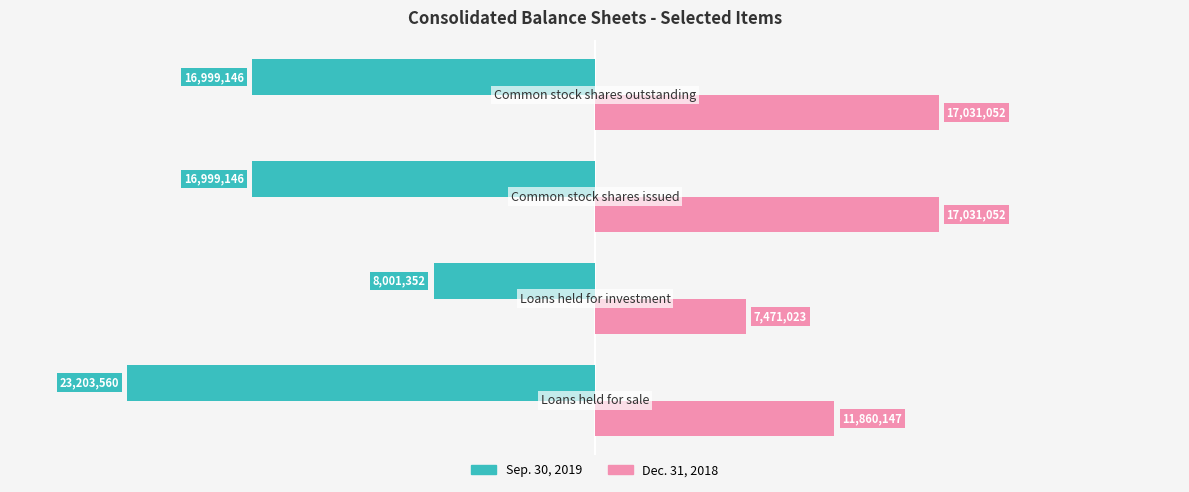

Which series has the largest total across all categories?

Dec. 31, 2018